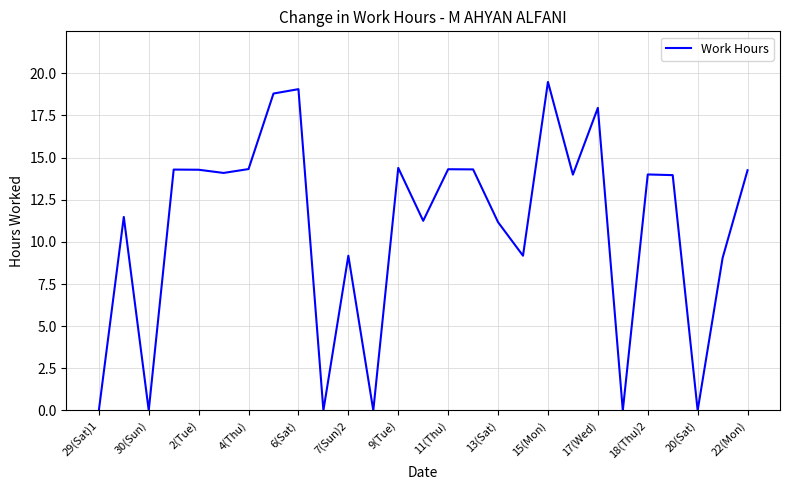

How many interior local valleys (lower than both neighbors) does the data have?

9